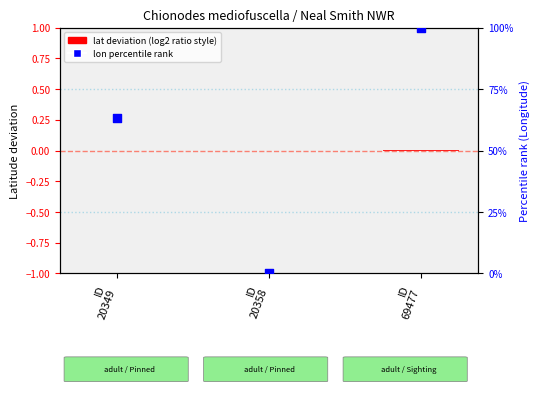

Which series reaches the minimum Y coordinate?

lat deviation (log2 ratio style)